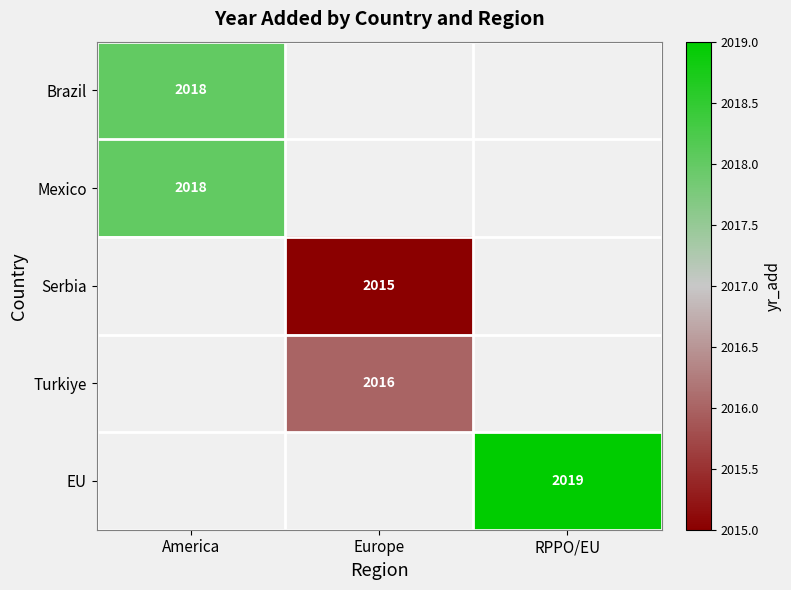

Is the value of Brazil at America greater than the value of Serbia at Europe?

Yes